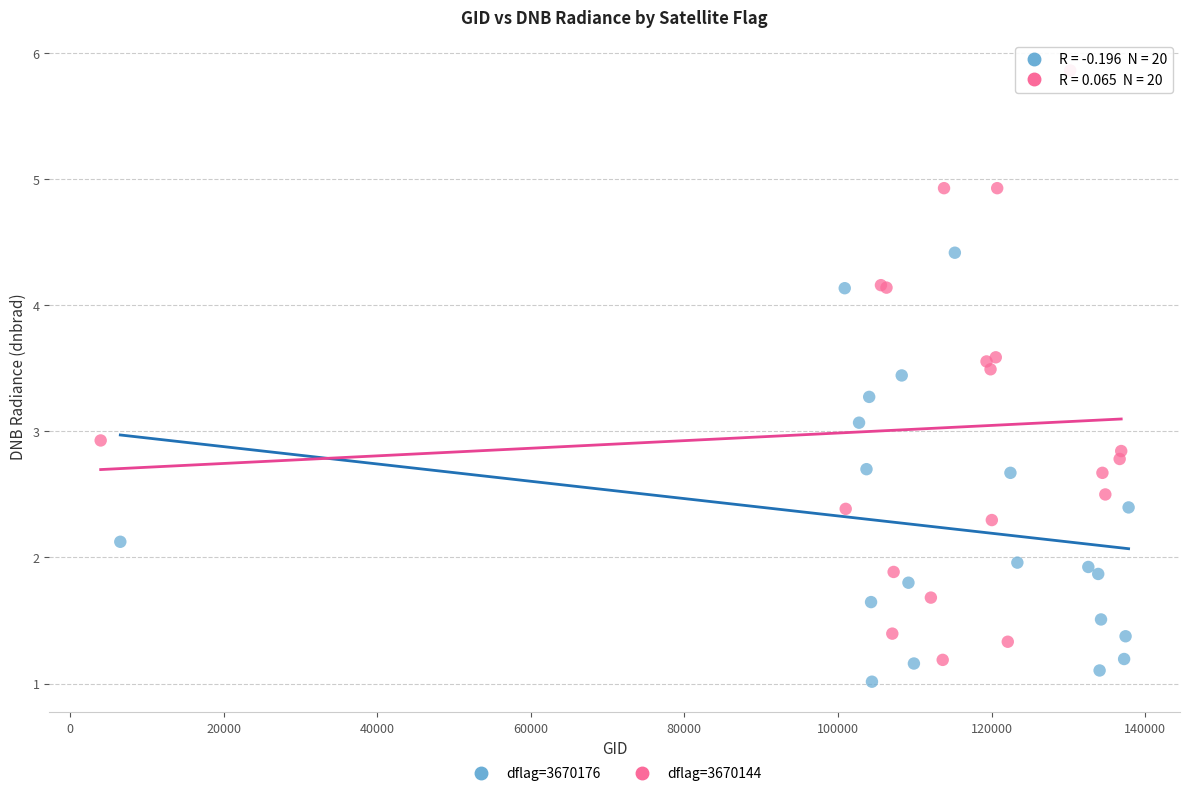

Which series reaches the minimum Y coordinate?

dflag=3670176